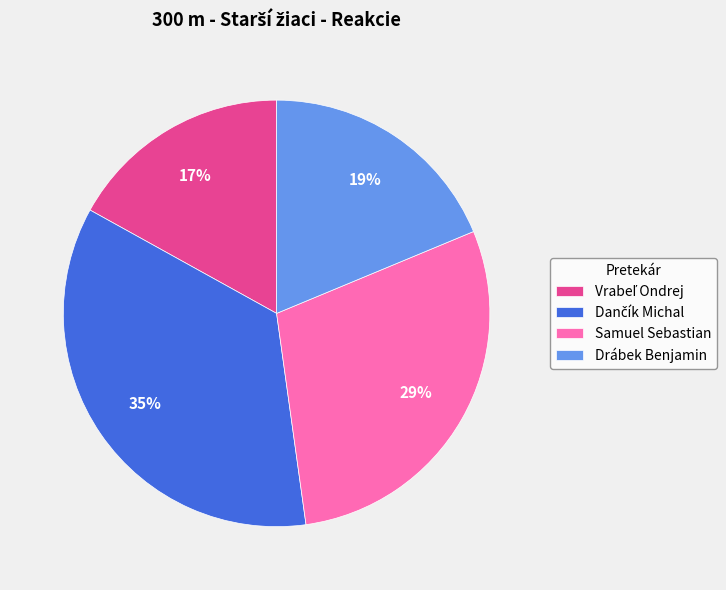

How many slices are in this pie chart?

4